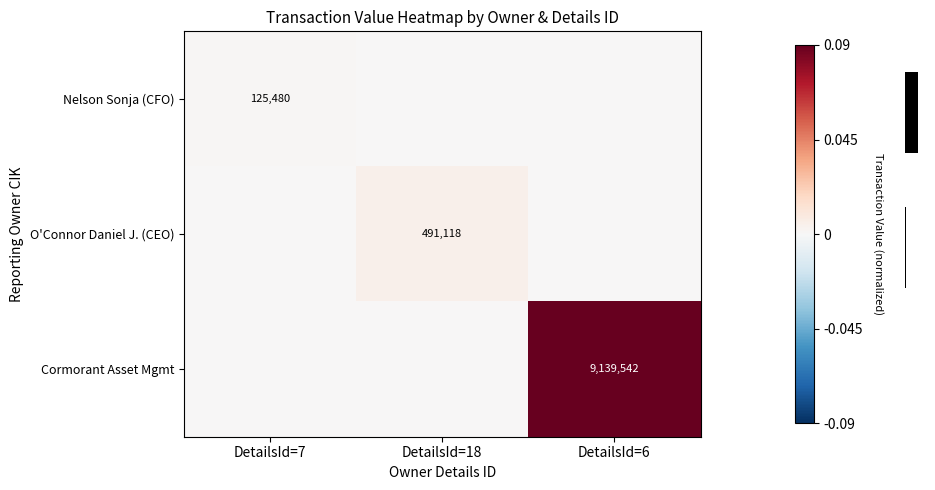

At which category is the sum across all series the highest?

DetailsId=6